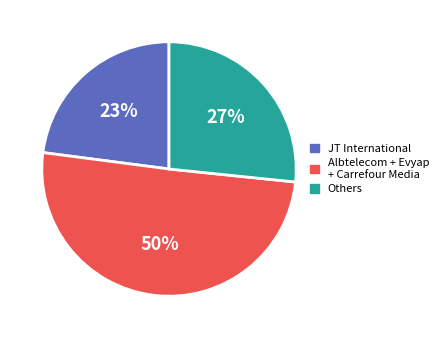

To the nearest percent, what is the average slice percentage?

33%